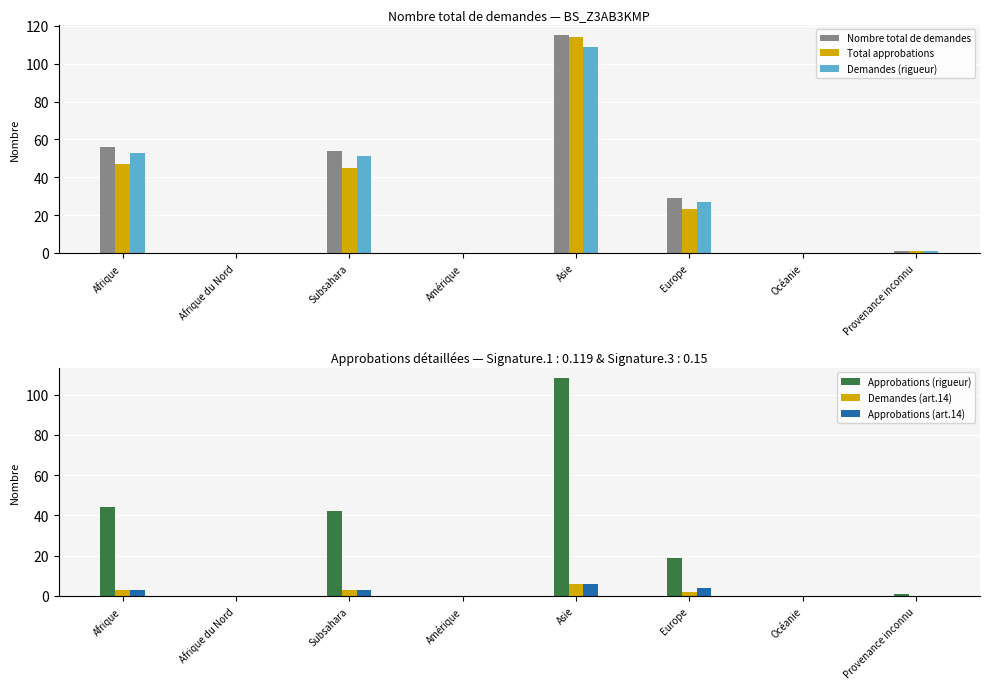

At which label is Approbations (rigueur) closest to 54?

Afrique